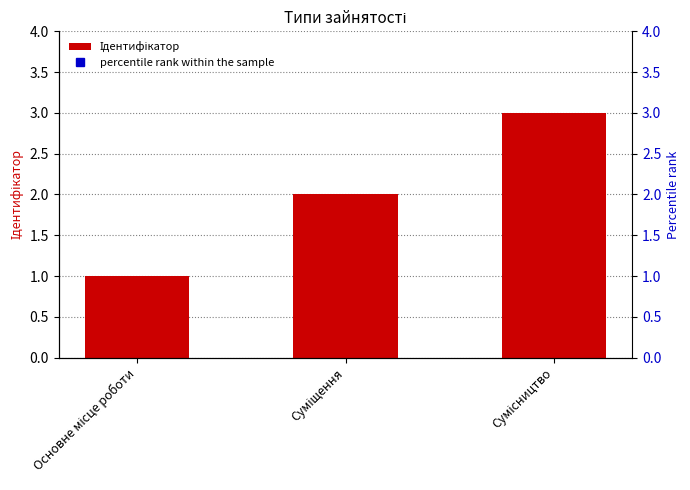

Reading right to left, extract all data points from this chart.

3	2	1